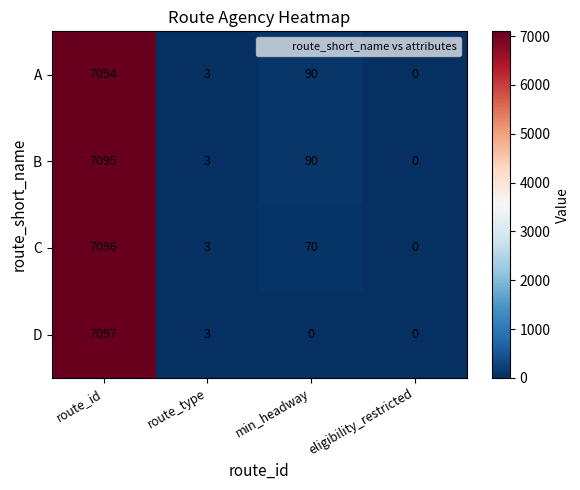

What is the sum of the B values at route_type and min_headway?

93